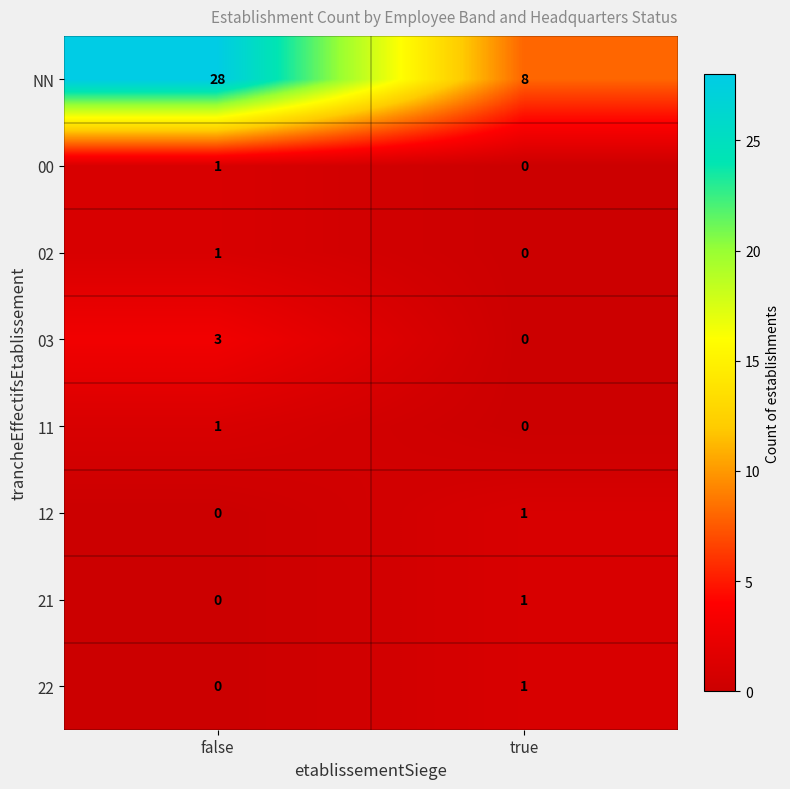

What is the spread (max minus min) of values at false?

28